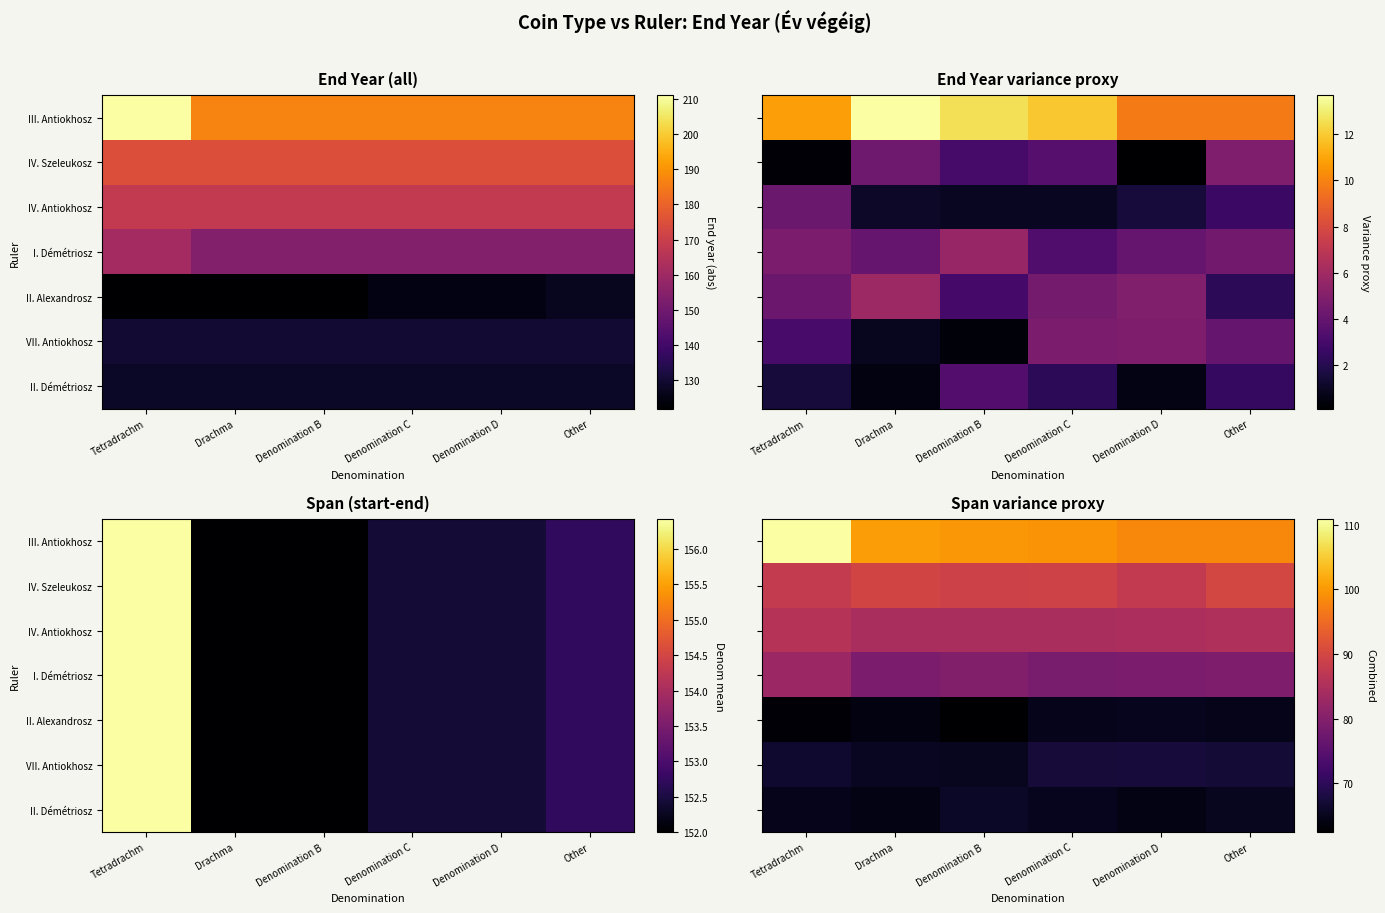

What is the average value of the II. Démétriosz series?

64.9